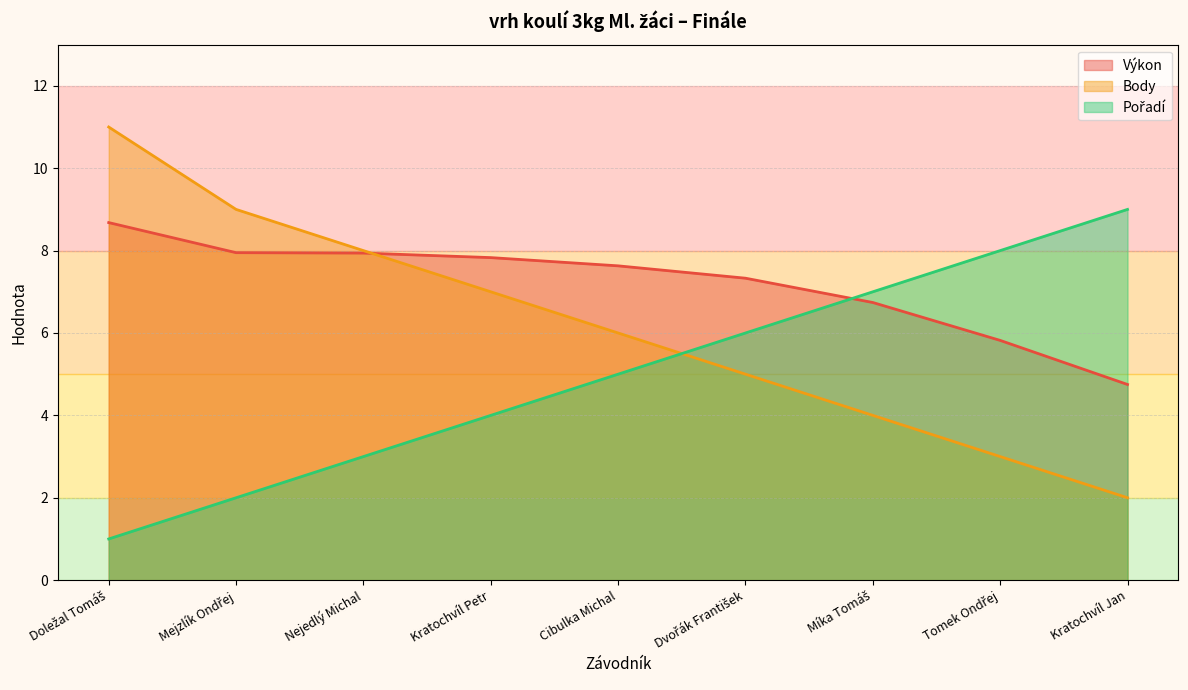

Which category has the lowest value in the Pořadí series?

Doležal Tomáš